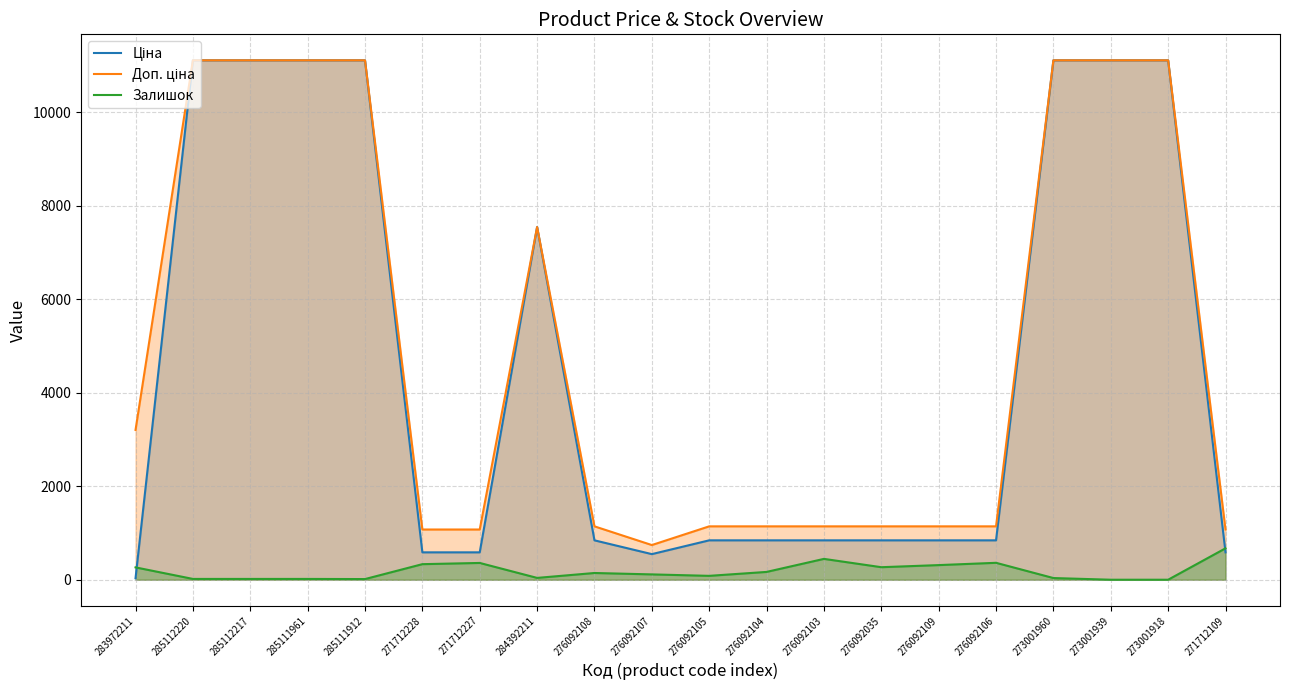

True or false: Ціна has more than 2 interior local peaks.

False